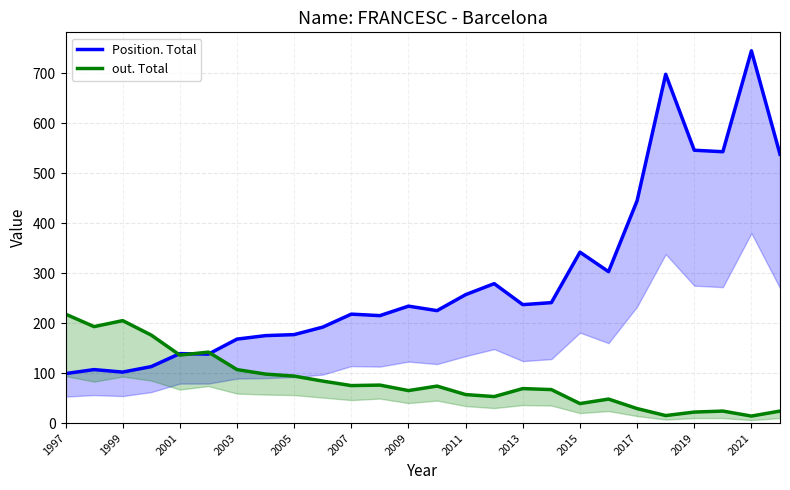

The Position. Total (line) series shows 77 at 2009. True or false?

False